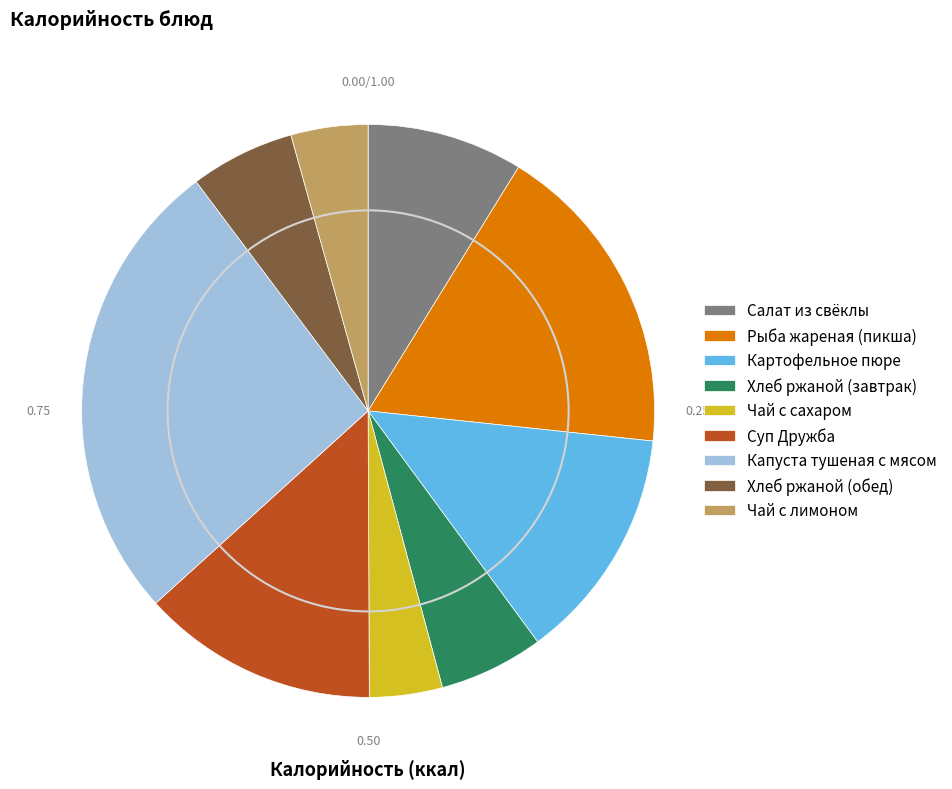

Which category has the biggest portion of the pie?

Капуста тушеная с мясом